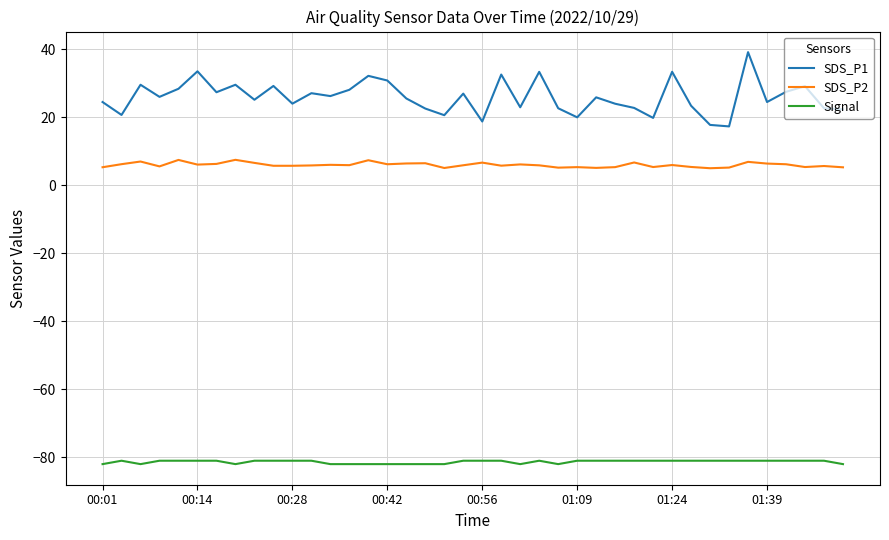

True or false: Signal and SDS_P1 cross at least once.

False